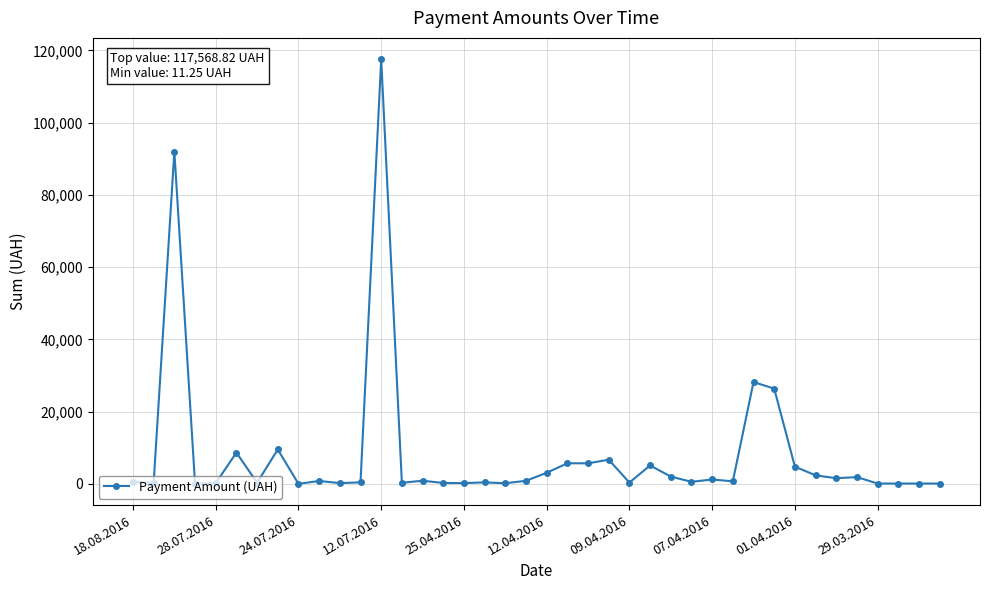

How many values exceed 805?

20